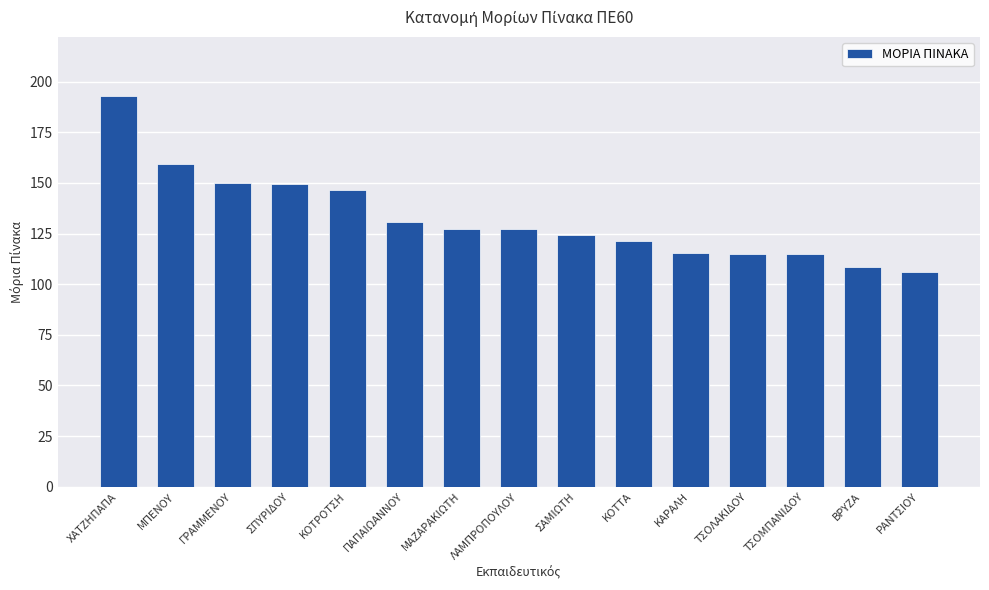

Which label corresponds to the largest value in the chart?

ΧΑΤΖΗΠΑΠΑ